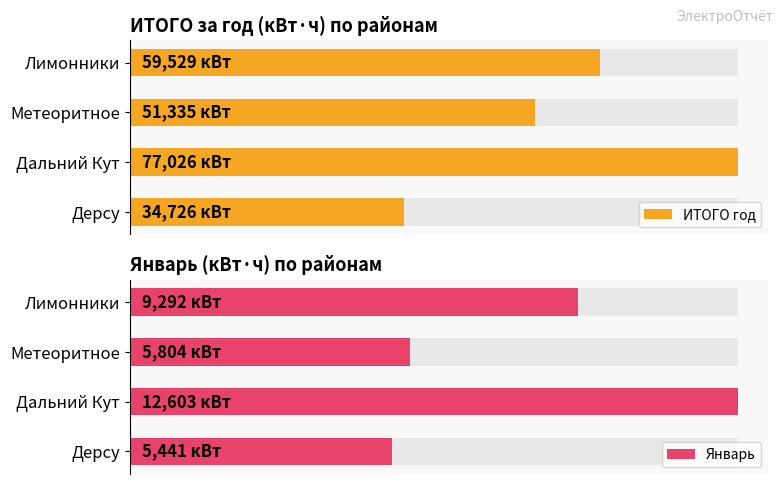

At which label does Январь first exceed 9292?

Дальний Кут